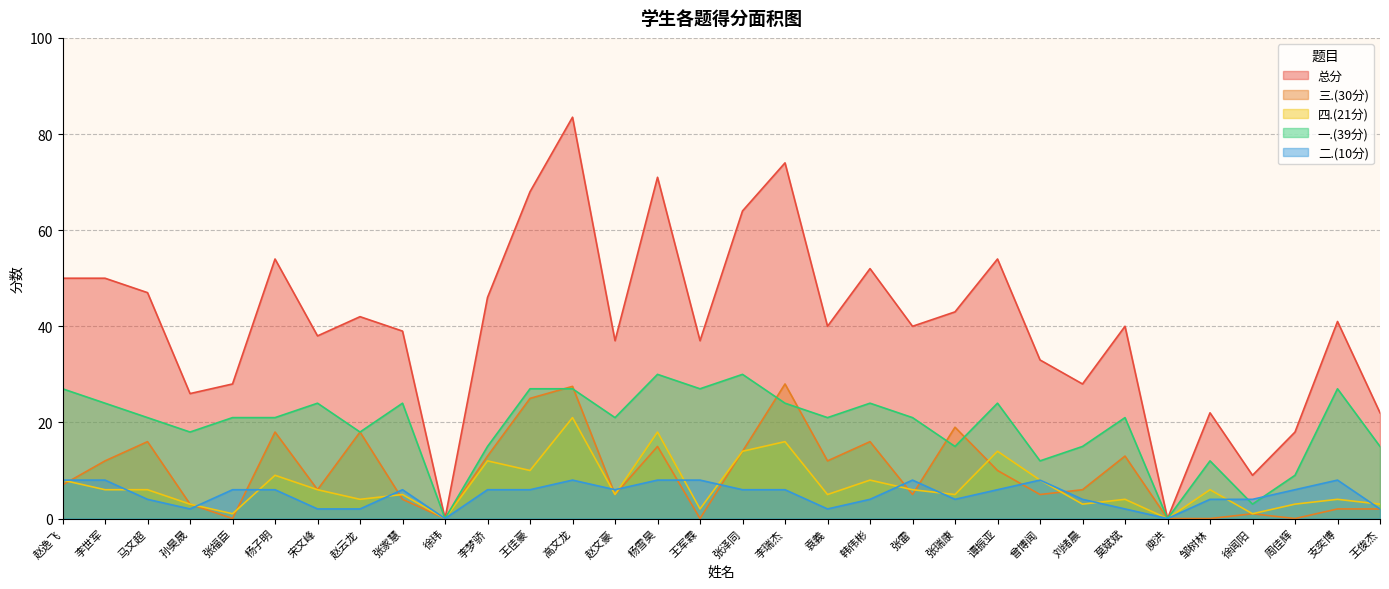

What is the difference between the second highest and minimum values in the 四.(21分) series?

18.0